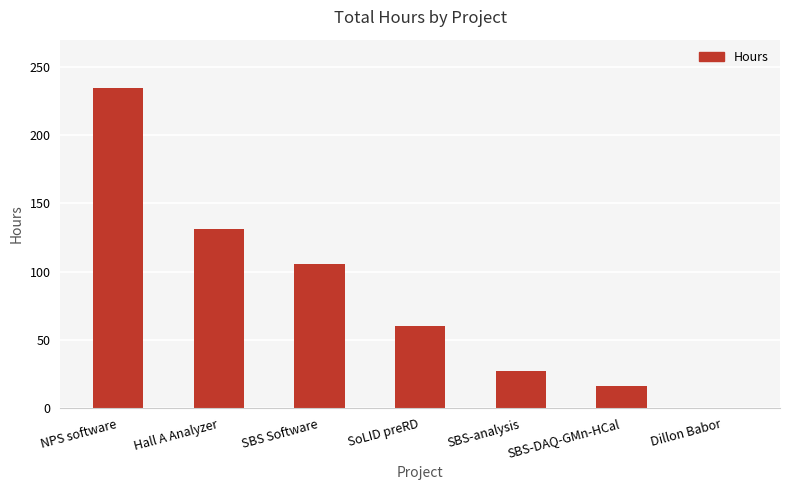

The chart shows a value of 234.8 at NPS software. True or false?

True